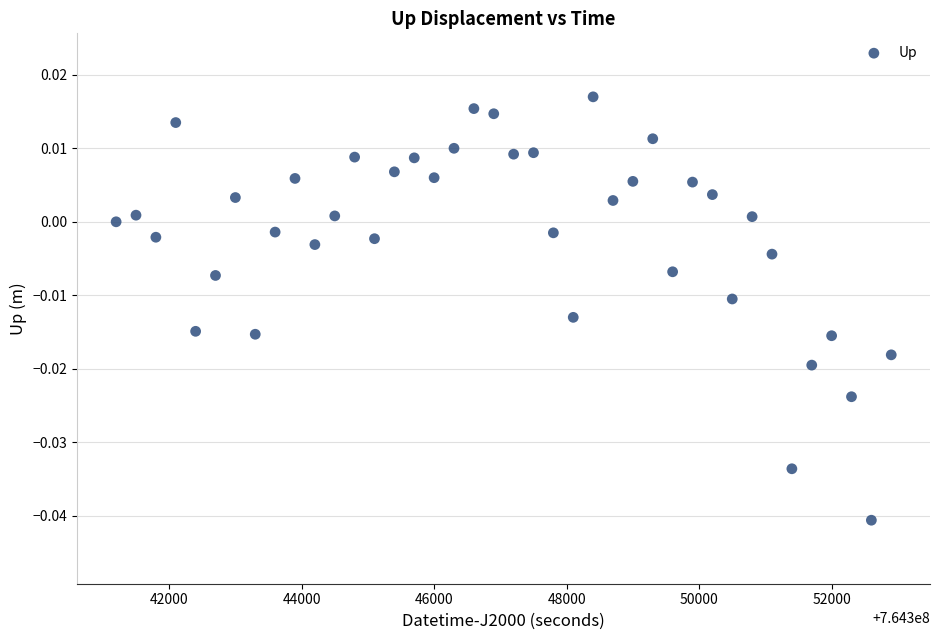

What is the range of X values (max minus min)?

11700.0